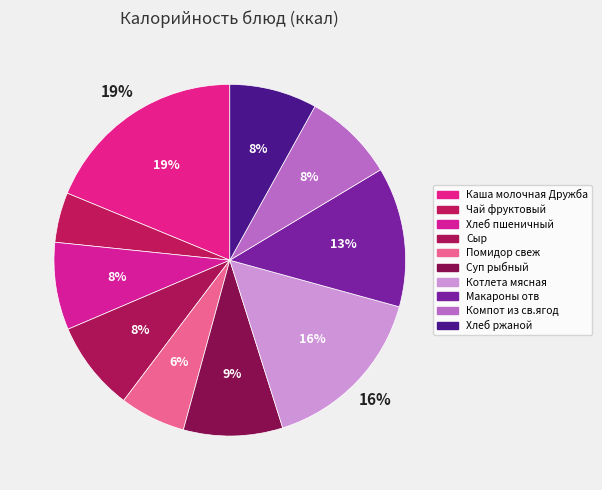

How many slices are in this pie chart?

10